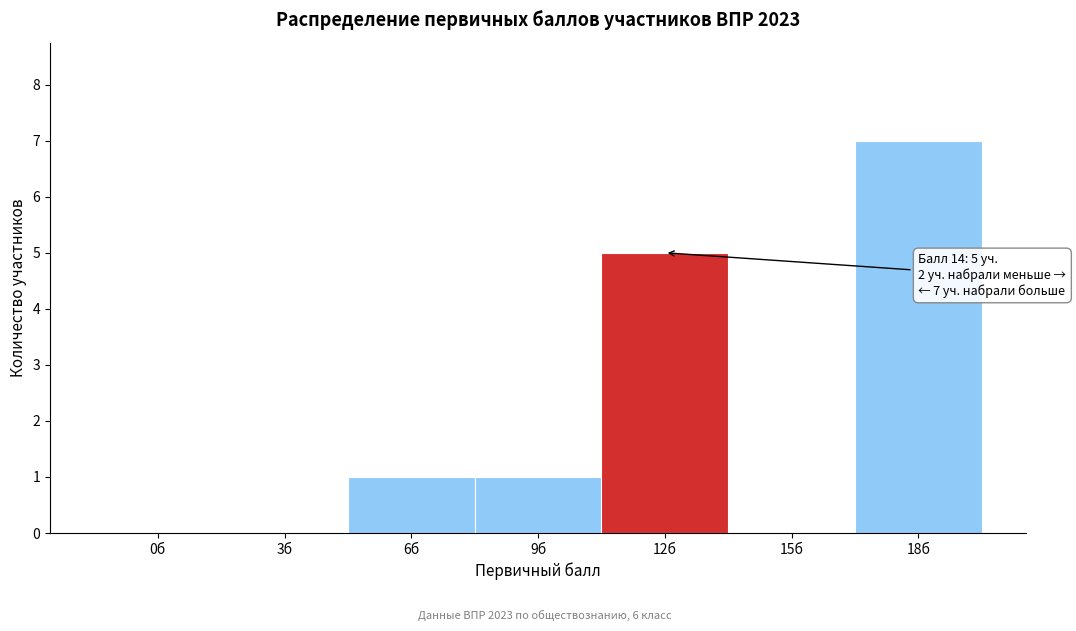

Reading right to left, what are all the values shown in this chart?

18б=7	15б=0	12б=5	9б=1	6б=1	3б=0	0б=0